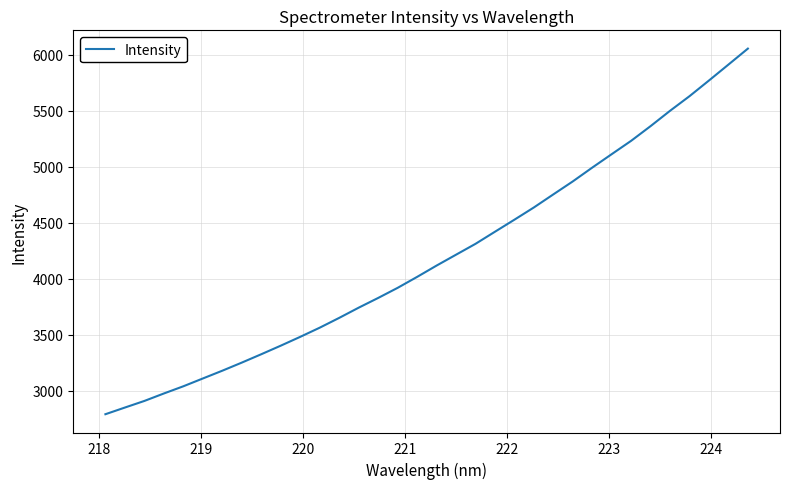

What is the minimum value shown in the chart?

2791.9